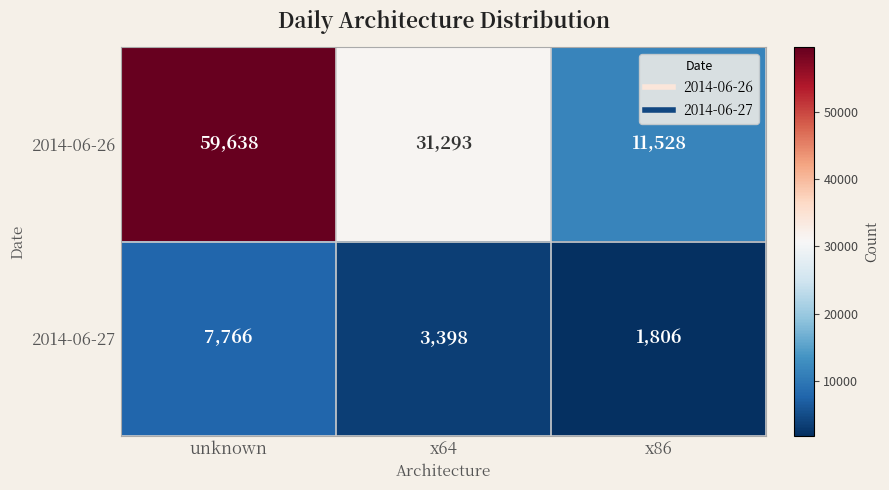

Which label corresponds to the smallest value in the chart?

x86